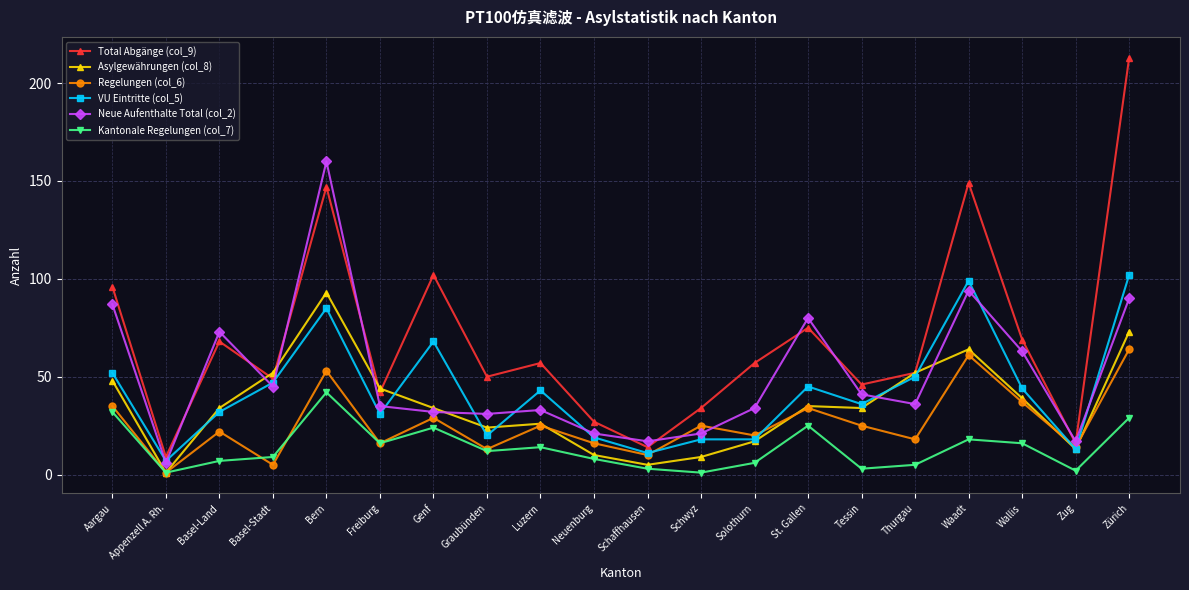

Is the value of VU Eintritte (col_5) at Waadt greater than the value of Asylgewährungen (col_8) at Waadt?

Yes